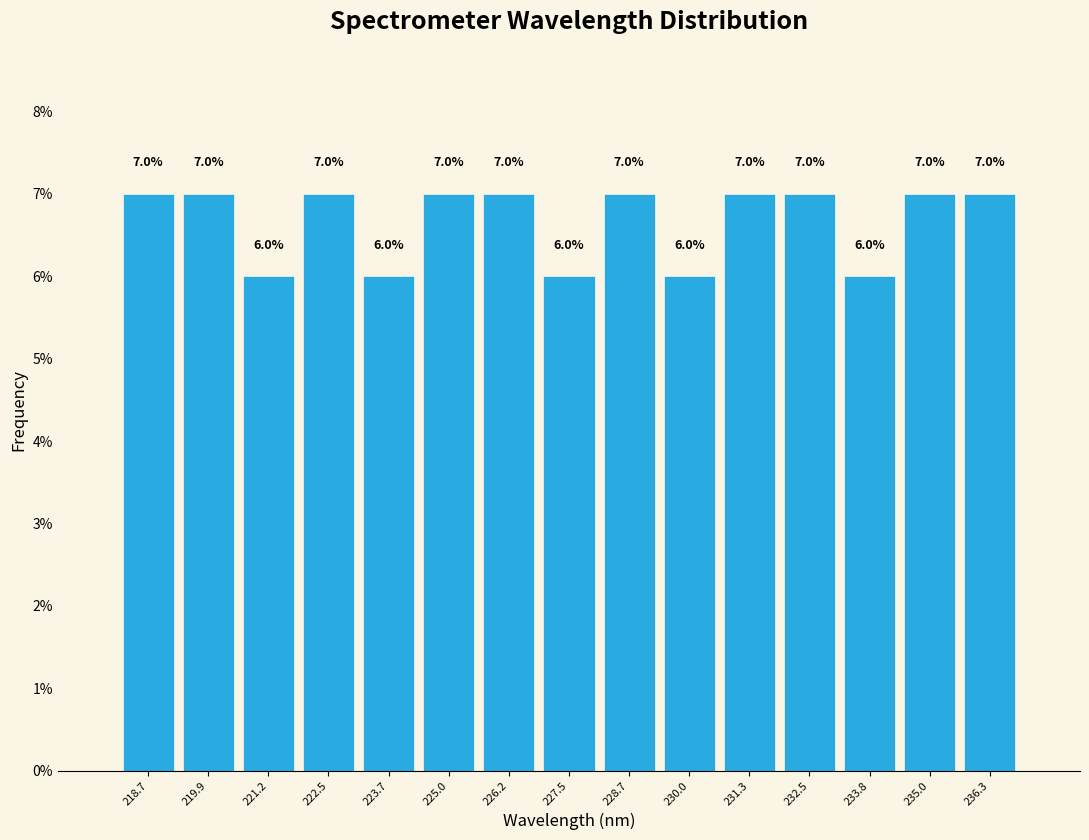

Reading left to right, list every bar in this chart as the range it spans on the x-axis followed by its height. The bar edges are not printed on the chart, so give them approximately, as read against the axis.

218.0 to 219.4: 7.0
219.4 to 220.6: 7.0
220.6 to 221.8: 6.0
221.8 to 223.0: 7.0
223.0 to 224.4: 6.0
224.4 to 225.6: 7.0
225.6 to 226.8: 7.0
226.8 to 228.2: 6.0
228.2 to 229.4: 7.0
229.4 to 230.6: 6.0
230.6 to 231.8: 7.0
231.8 to 233.2: 7.0
233.2 to 234.4: 6.0
234.4 to 235.6: 7.0
235.6 to 237.0: 7.0